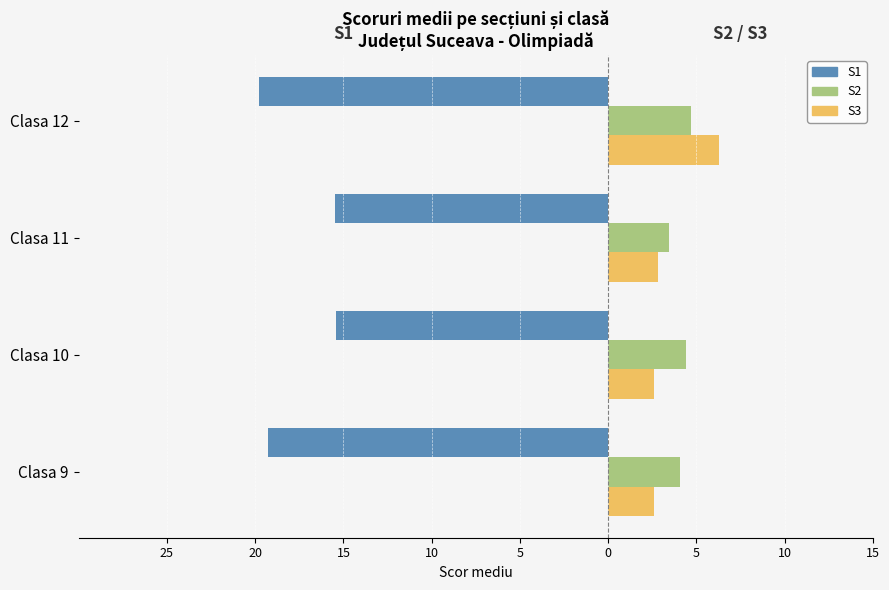

What are all the series names shown in the legend?

S1, S2, S3